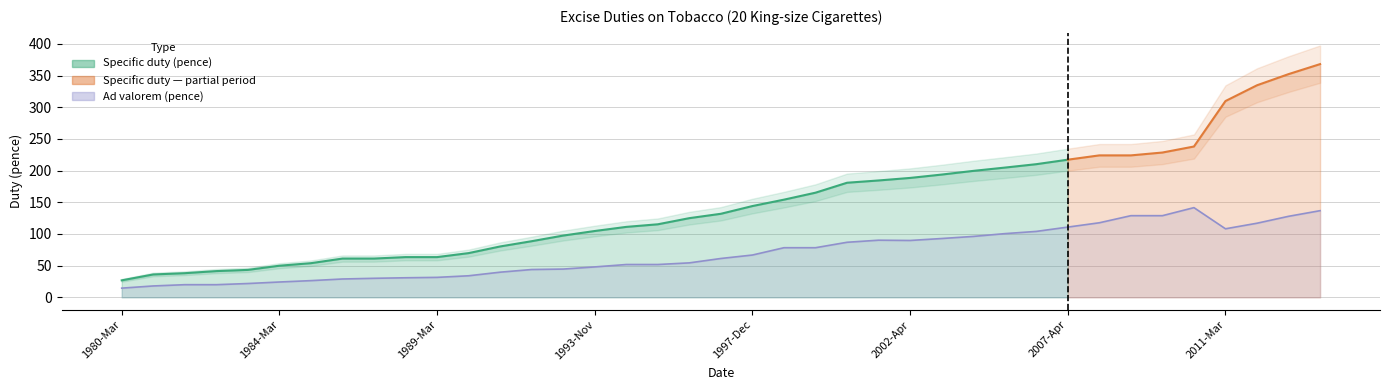

Rank the categories by value from lowest to highest.

1980-Mar, 1981-Mar, 1981-July, 1982-Mar, 1983-Mar, 1984-Mar, 1985-Mar, 1986-Mar, 1987-Mar, 1988-Mar, 1989-Mar, 1990-Mar, 1991-Mar, 1992-Mar, 1993-Mar, 1993-Nov, 1994-Nov, 1995-Jan, 1995-Nov, 1996-Nov, 1997-Dec, 1998-Dec, 1999-Mar, 2000-Mar, 2002-Apr, 2001-Mar, 2003-Apr, 2004-Apr, 2005-Apr, 2006-Mar, 2011-Mar, 2007-Apr, 2012-Mar, 2008-Mar, 2013-Mar, 2008-Dec, 2009-Apr, 2014-Mar, 2010-Mar